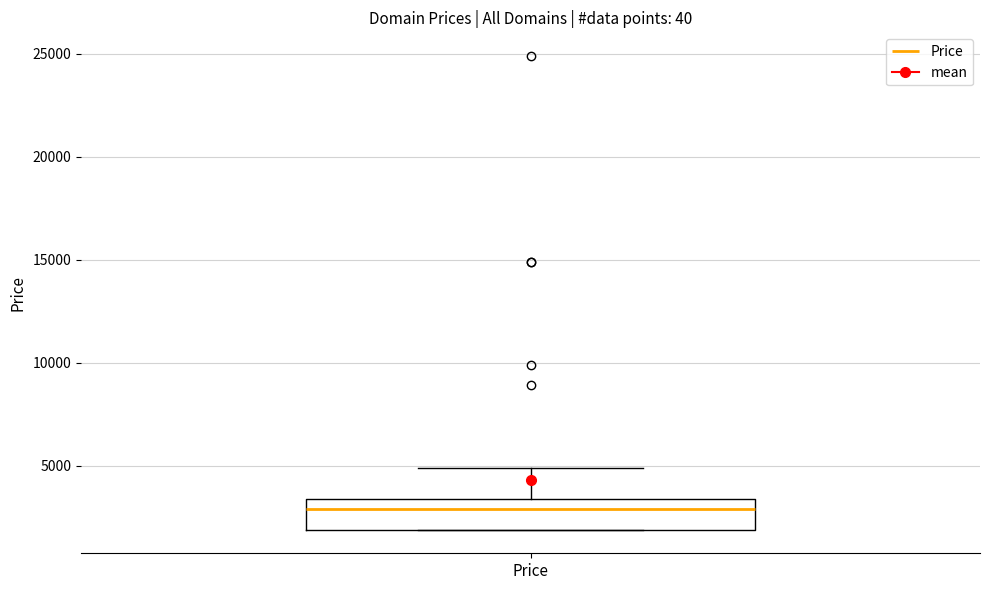

Read this box plot against the y-axis: the position of the median line, the range covered by the box, and the ends of both whiskers. The values are not printed on the chart, so give them approximately, as read against the axis.

median 3000, box 2000 to 3500, whiskers 2000 to 5000